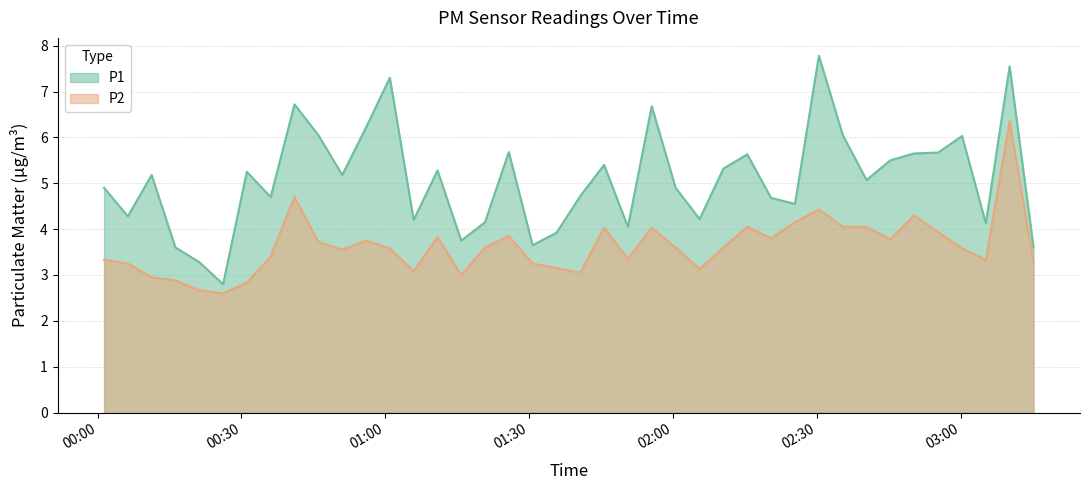

True or false: P1 and P2 cross at least once.

False